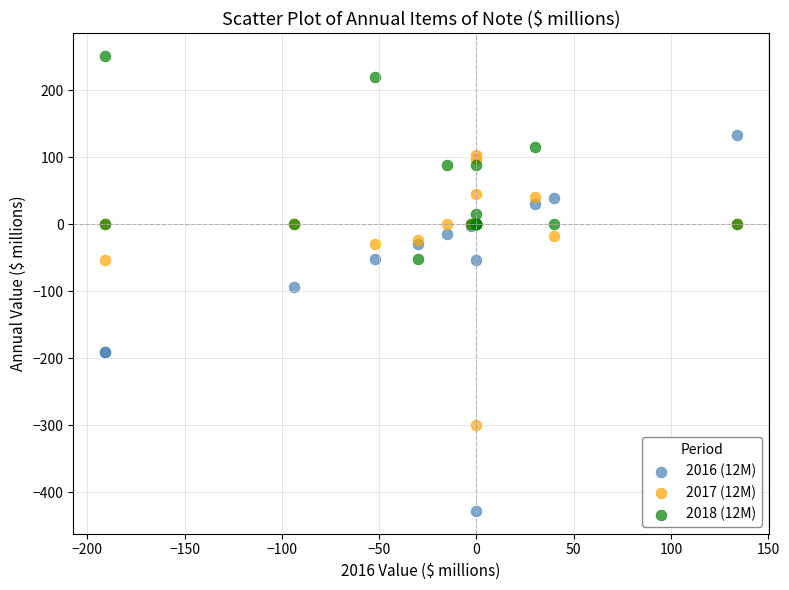

Which series reaches the maximum Y coordinate?

2018 (12M)